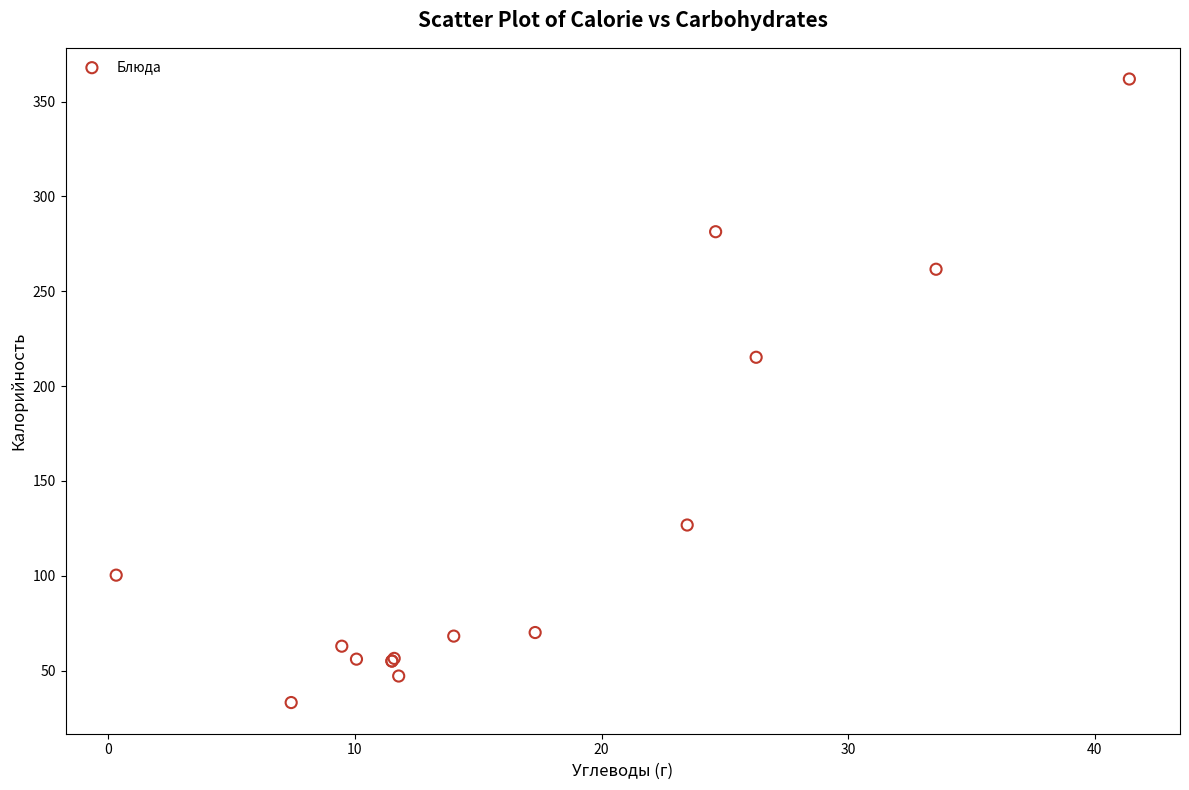

What Y value in the scatter plot is closest to 197?

215.2